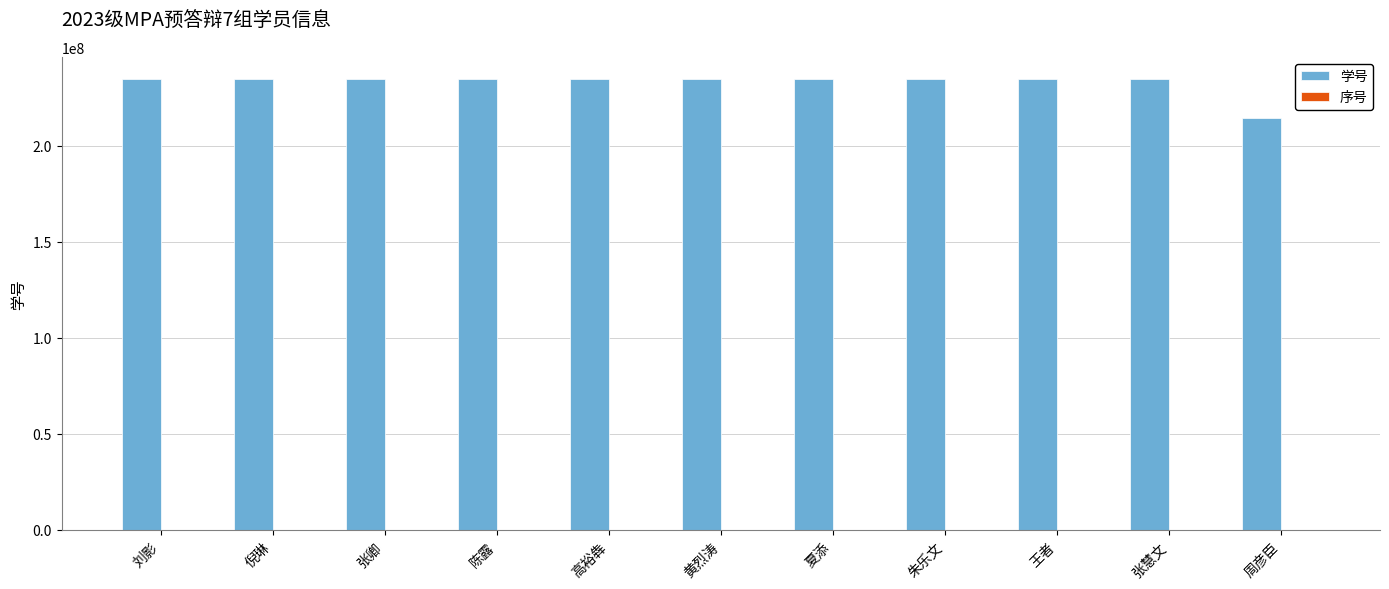

The 学号 series shows 234523472 at 刘影. True or false?

True